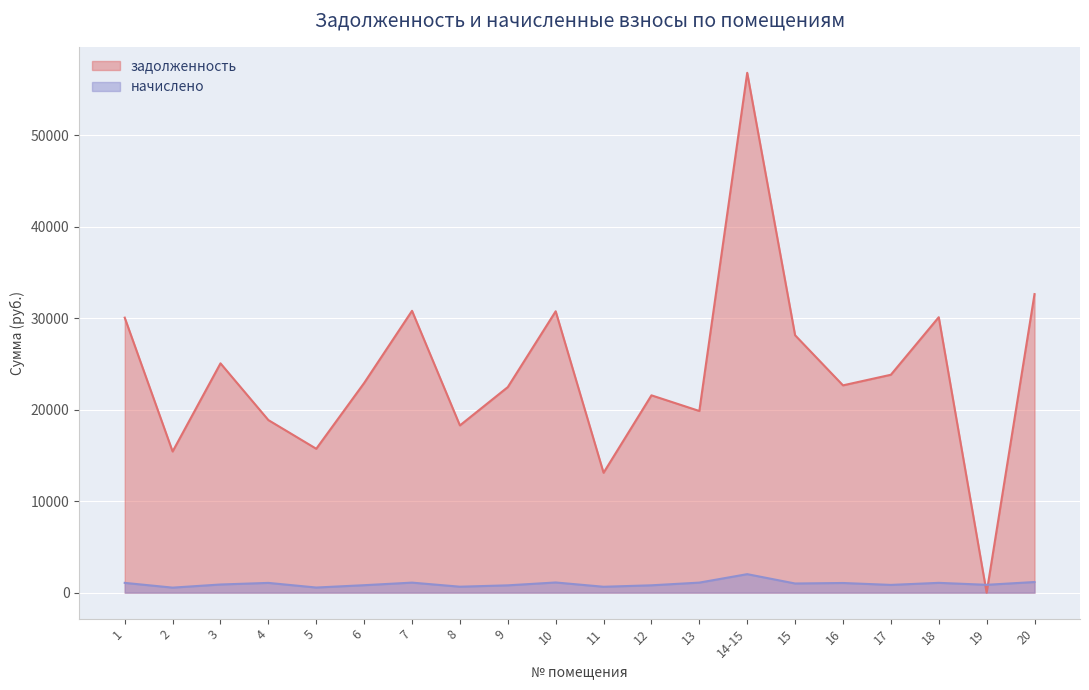

Where is задолженность nearest to the value 28411?

15